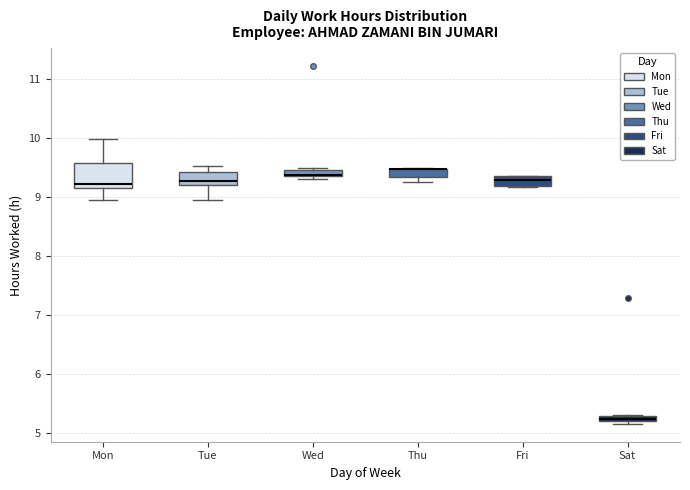

Comparing the boxes themselves (not the whiskers), which one is the tallest?

Mon